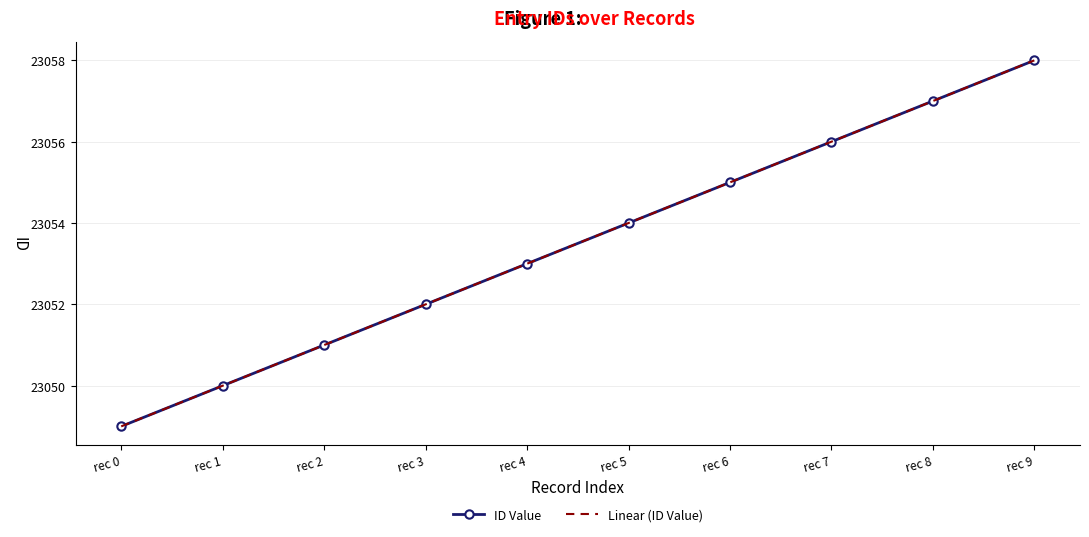

True or false: Linear (ID Value) has a value of 8060.2 at rec 5.

False